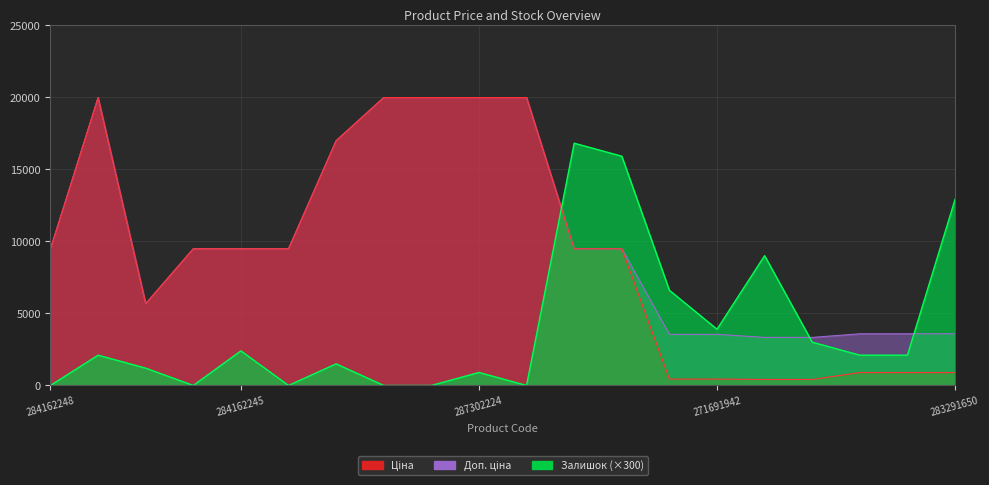

Is it true that Доп. ціна equals 1921.5 at 271681948?

False